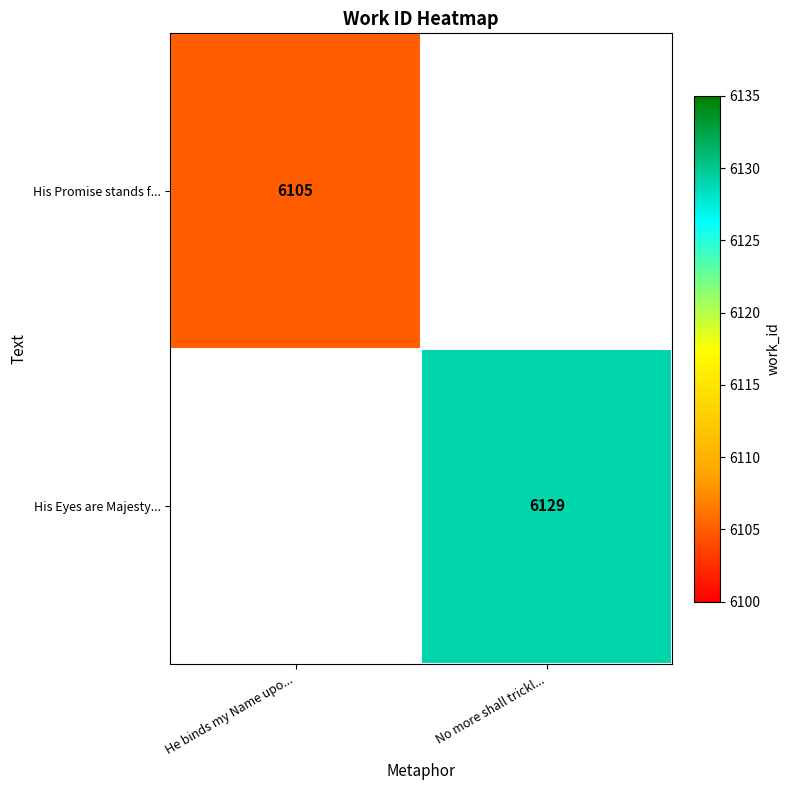

True or false: His Eyes are Majesty... has a value of 3179 at No more shall trickl....

False